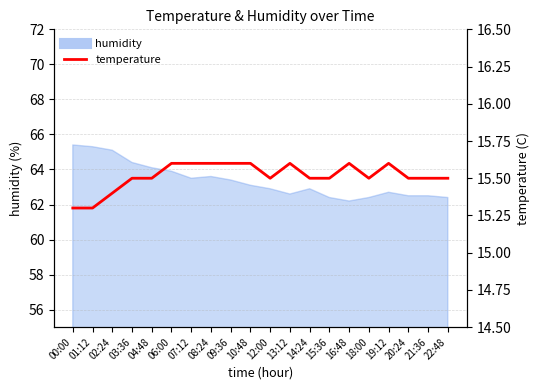

Is this an area chart (filled region under the line)?

No